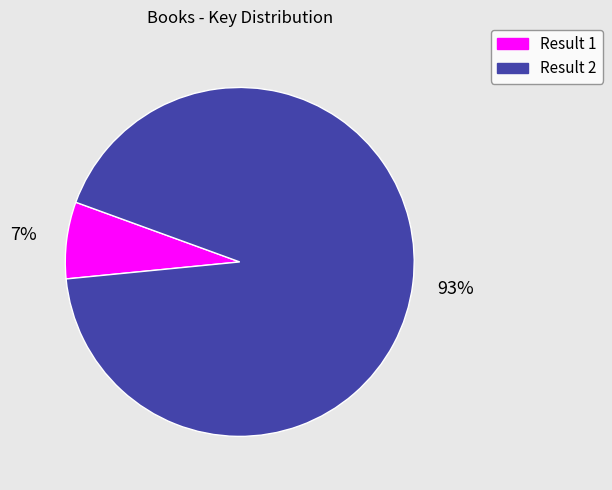

Does any single category account for the majority?

Yes